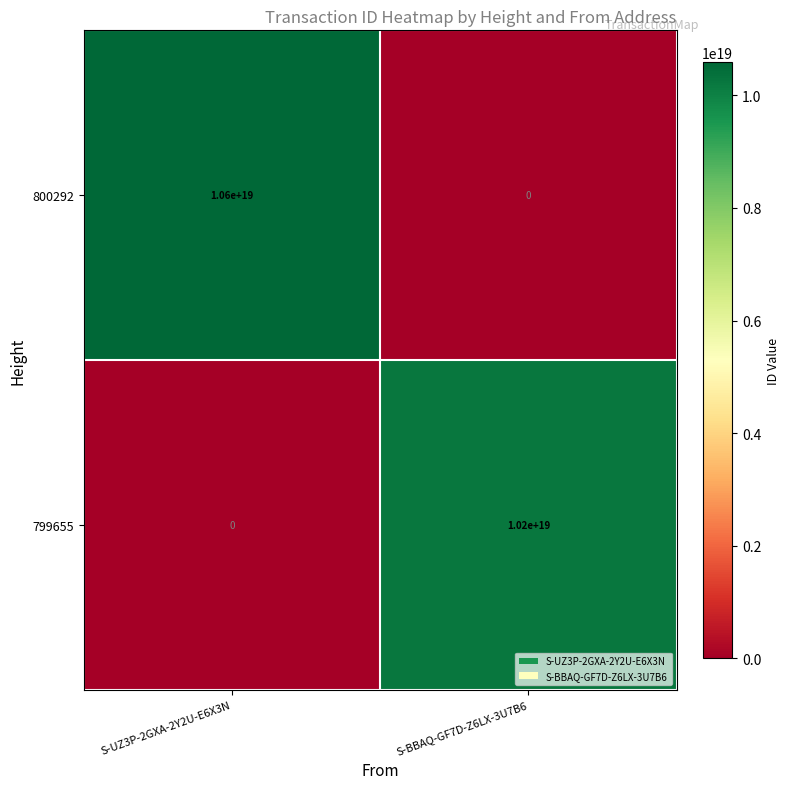

Where is 799655 nearest to the value 5100000000000000000?

S-UZ3P-2GXA-2Y2U-E6X3N